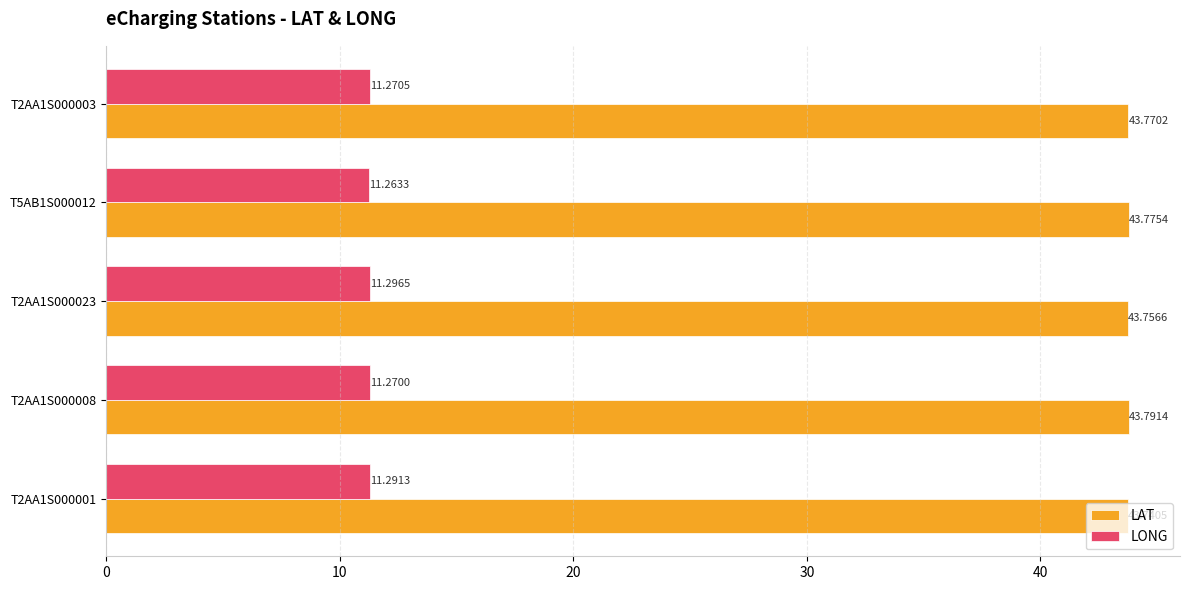

What is the spread (max minus min) of values at T5AB1S000012?

32.5